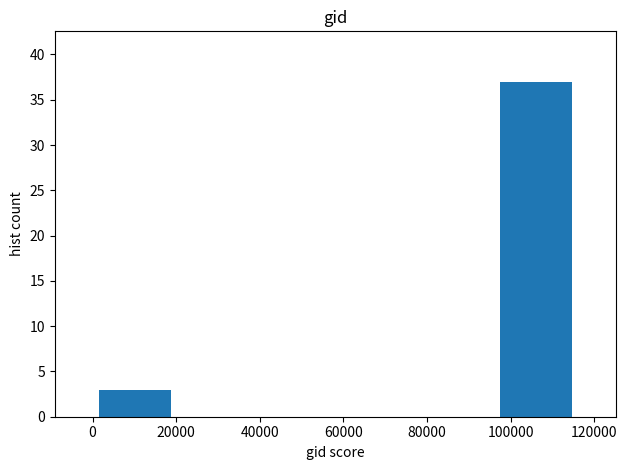

What is the height of the bar covering 96000 to 116000 on the x-axis? Neither the bar edges nor the heights are printed on the chart, so give them approximately, as read against the axes.

37